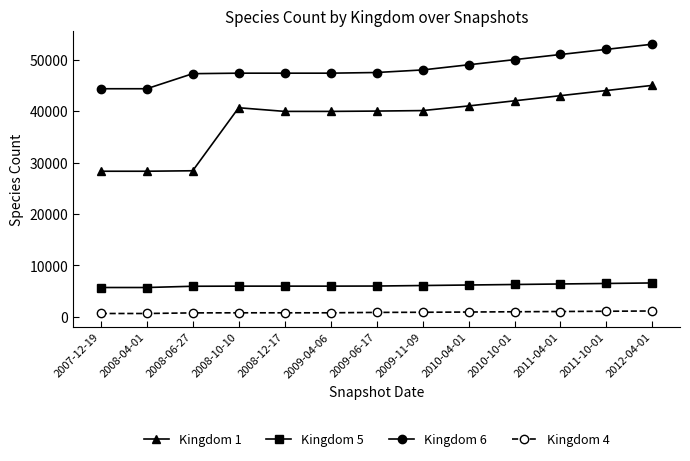

The Kingdom 1 series shows 40652 at 2008-10-10. True or false?

True